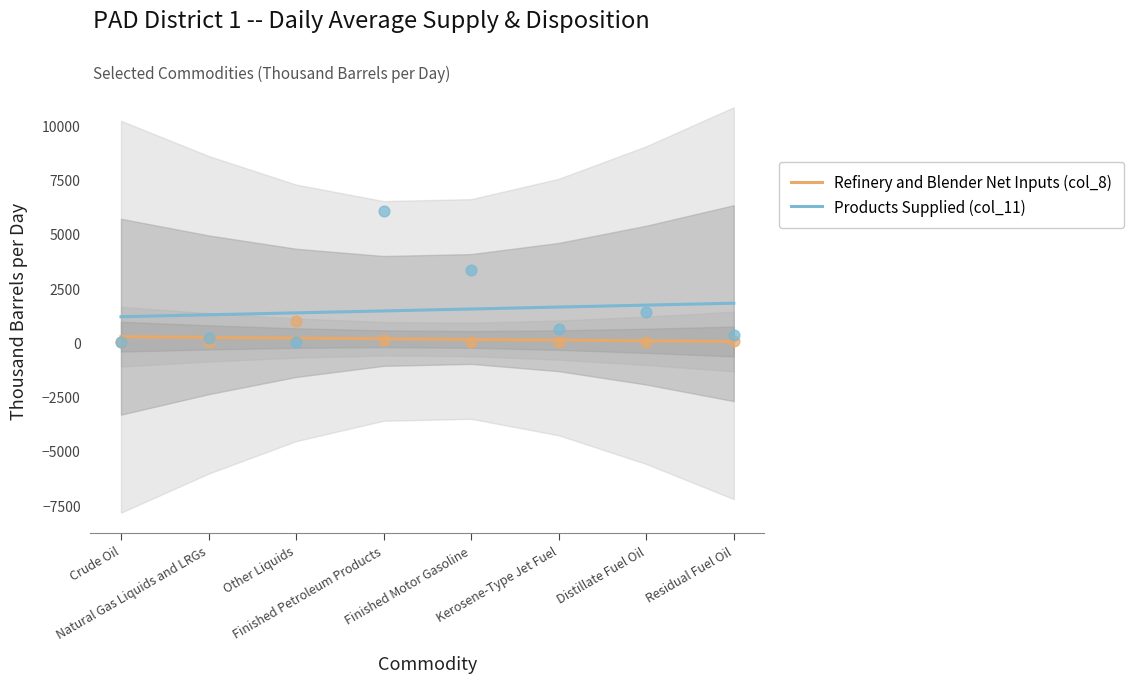

At how many categories does at least one series exceed 1137?

8